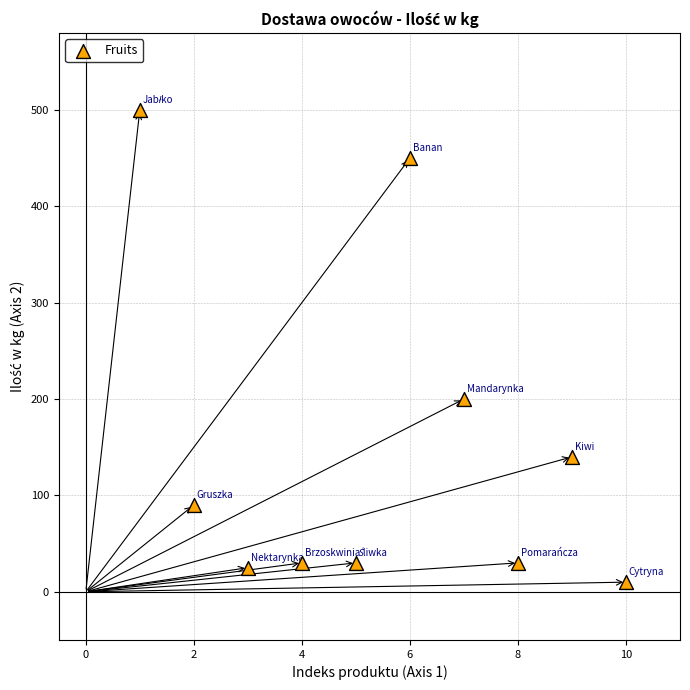

What Y value in the scatter plot is closest to 255?

200